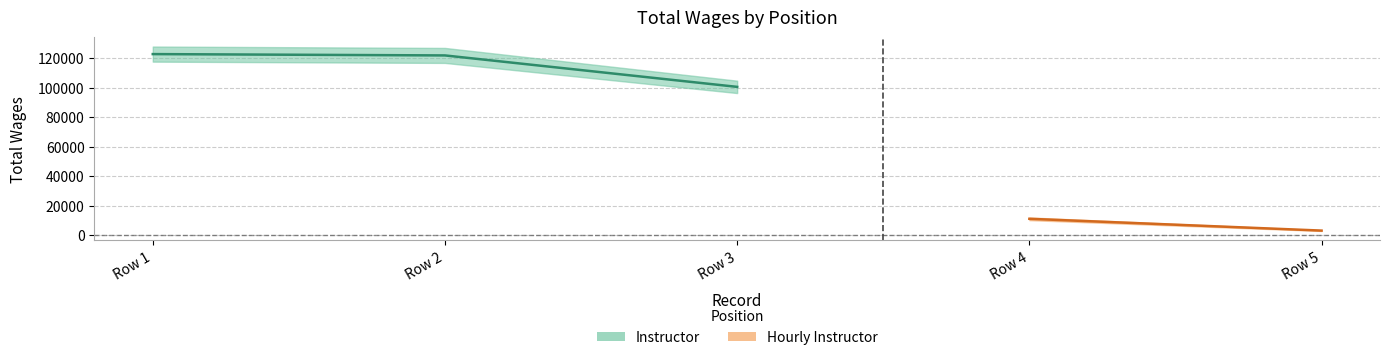

What is the value of the 1st point from the left?

122719.7